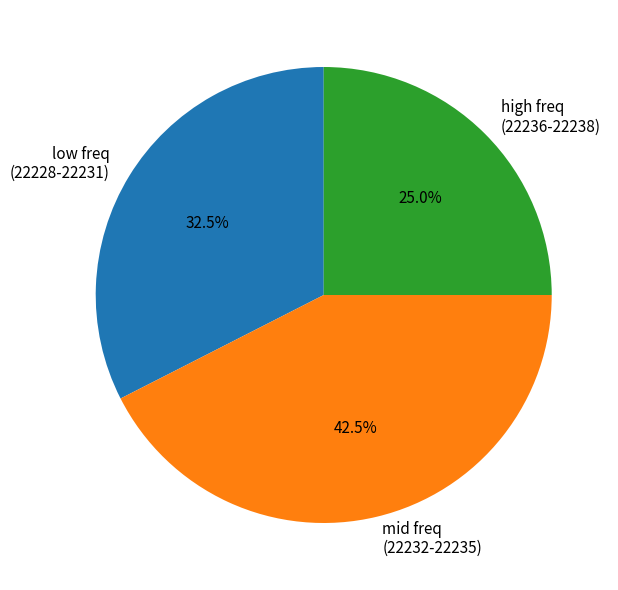

Rank the categories by value from highest to lowest.

mid freq (22232-22235), low freq (22228-22231), high freq (22236-22238)